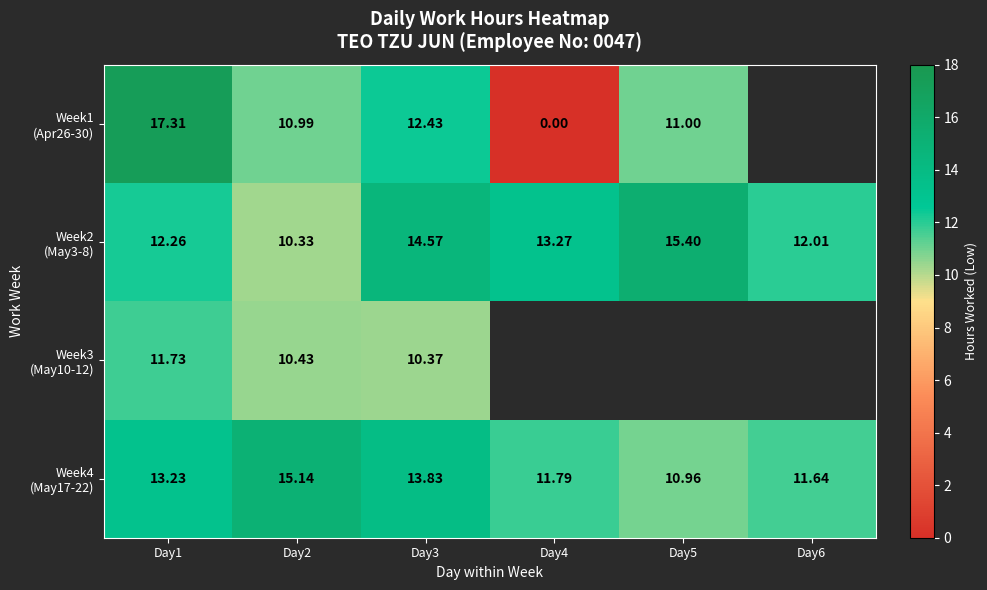

List the series in order of their peak value, highest first.

Week1 (Apr26-30), Week2 (May3-8), Week4 (May17-22), Week3 (May10-12)